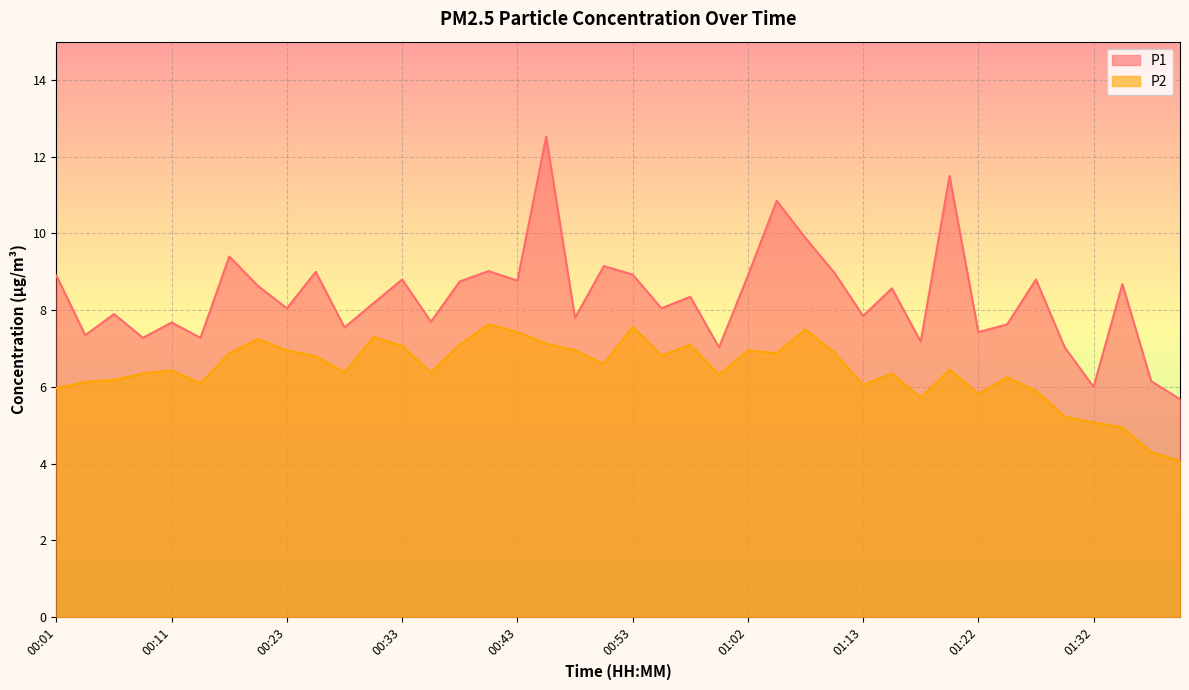

What is the value of the P2 point at the 26th from the left?

6.9